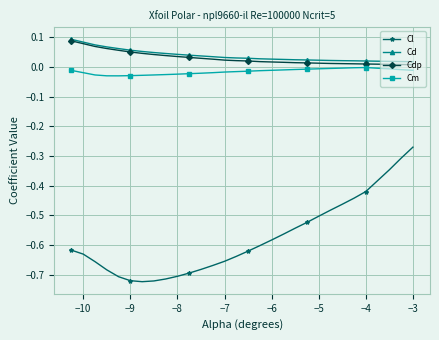

True or false: Cdp and Cl cross at least once.

False